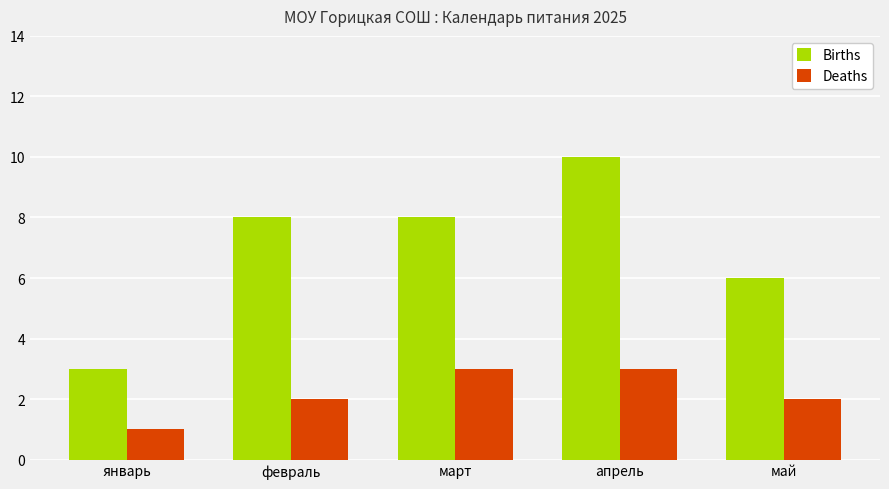

How many data points does each series have?

5